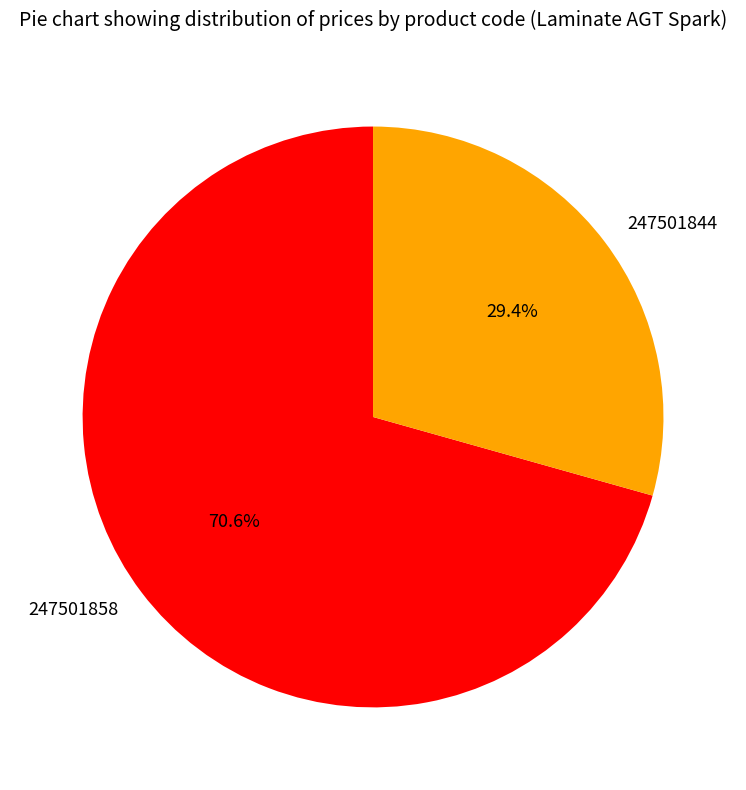

How many segments does this pie chart have?

2